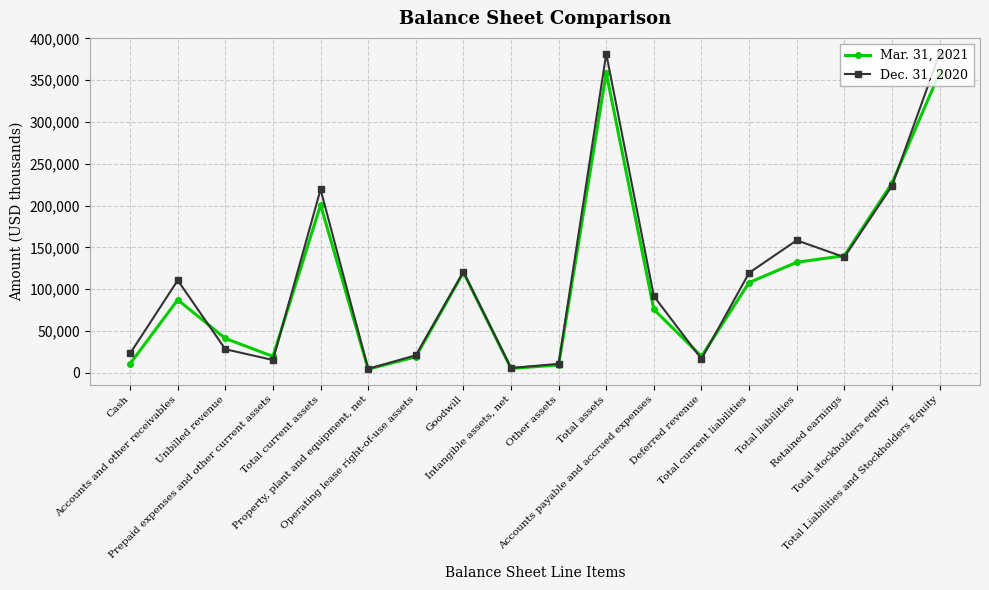

What are all the series names shown in the legend?

Mar. 31, 2021, Dec. 31, 2020